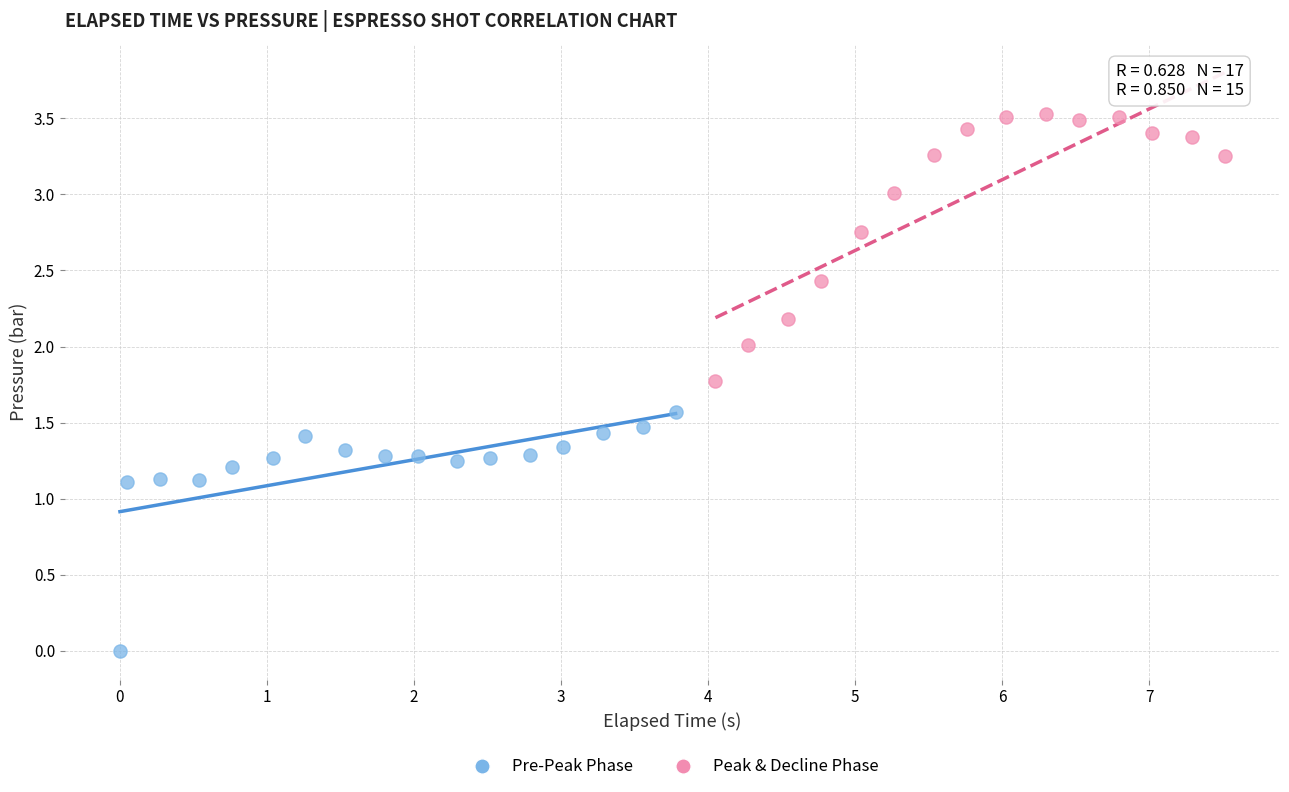

Which series reaches the minimum Y coordinate?

Pre-Peak Phase